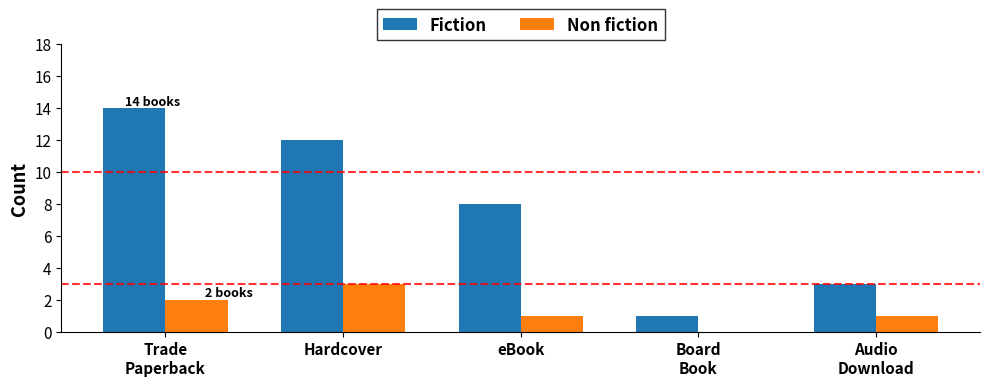

What is the greatest value displayed?

14